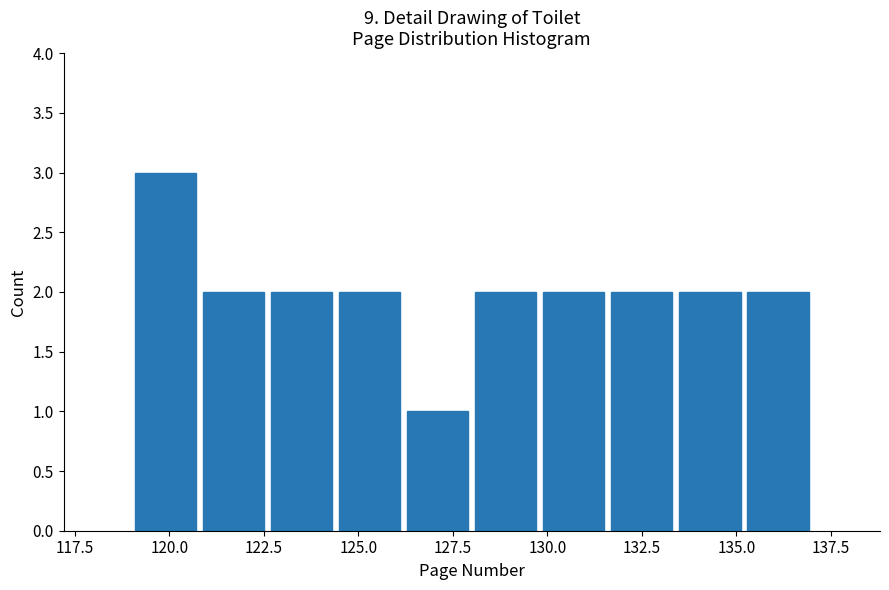

Read against the x-axis, roughly where is the centre of the tallest bar?

120.0